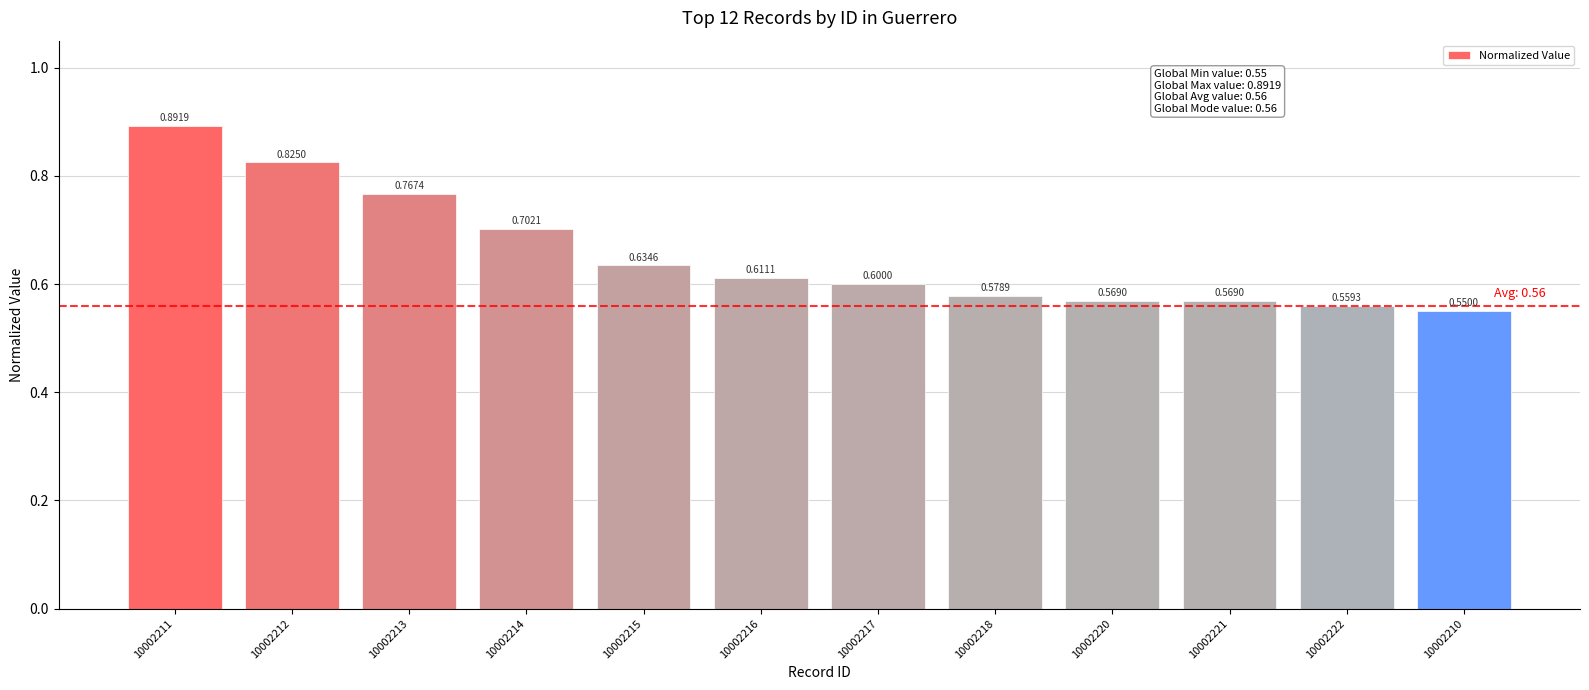

How many categories are shown in the chart?

12